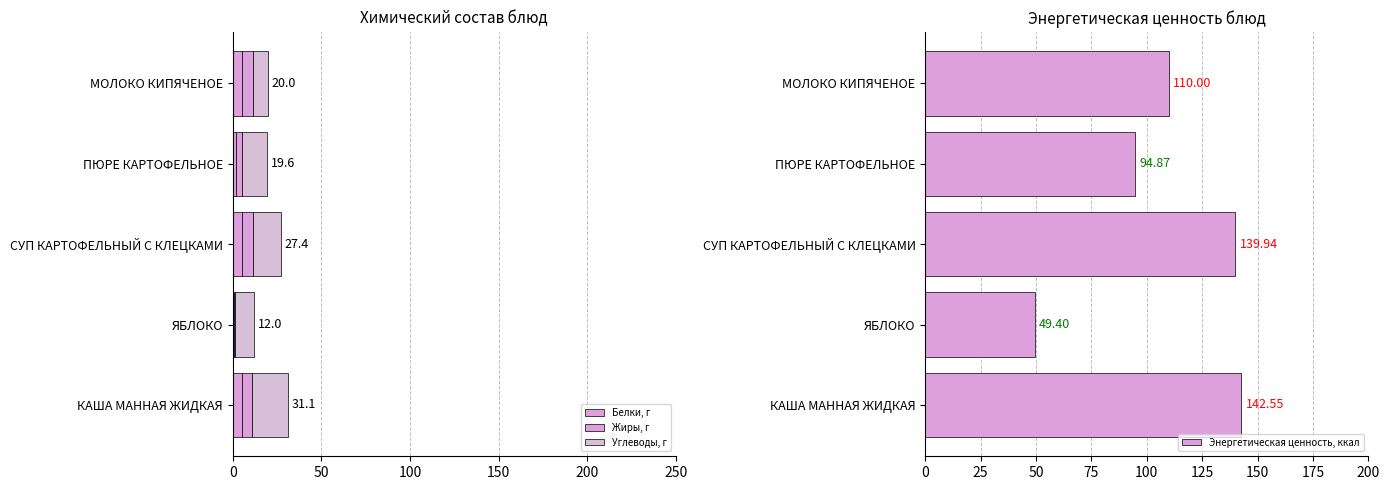

At which label is Энергетическая ценность, ккал closest to 95?

ПЮРЕ КАРТОФЕЛЬНОЕ